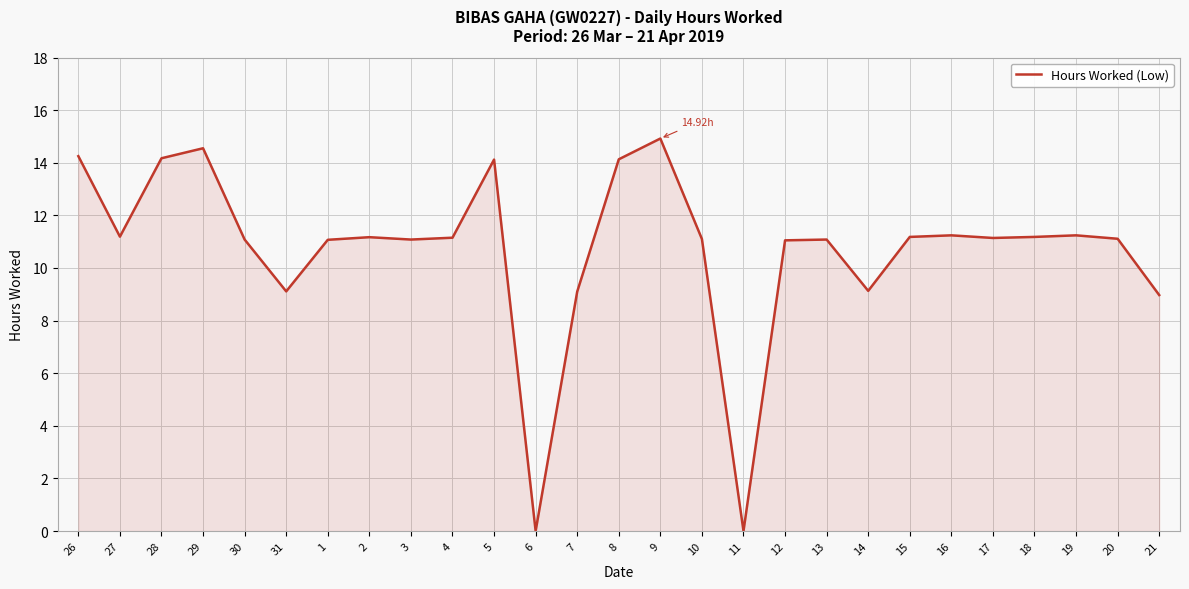

Which has a higher value, 5 or 4?

5